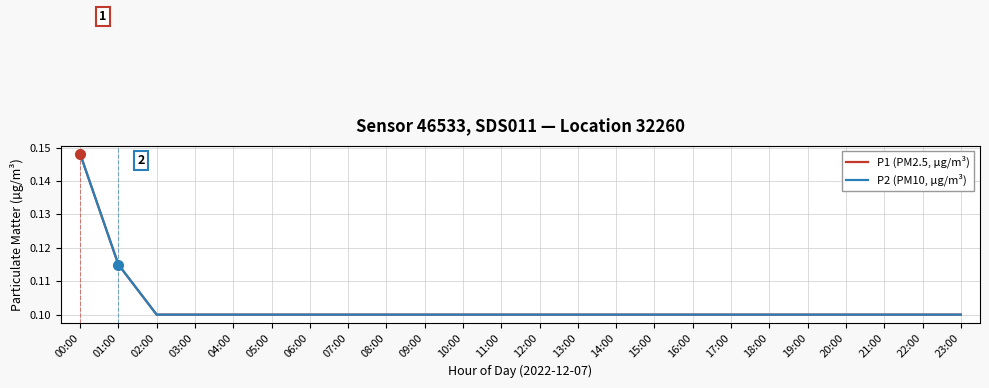

True or false: P2 (PM10, µg/m³) and P1 (PM2.5, µg/m³) cross at least once.

False